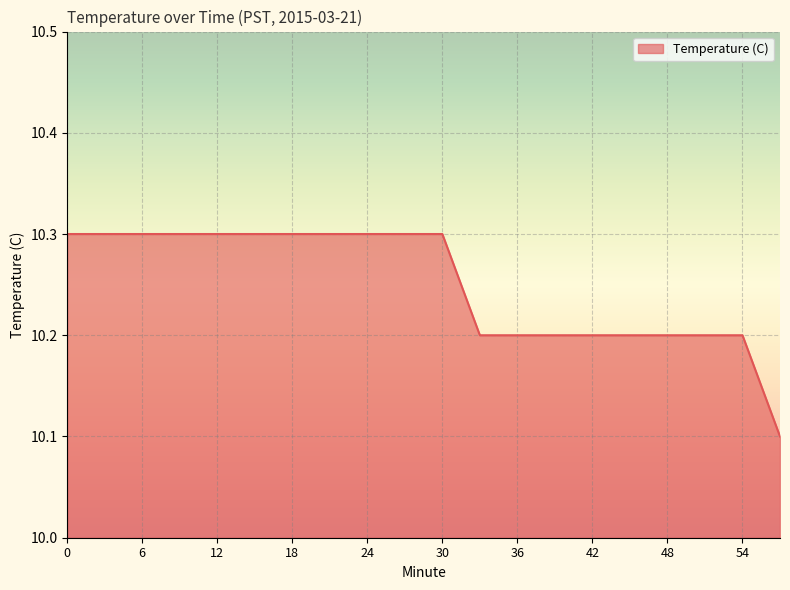

What is the greatest value displayed?

10.3